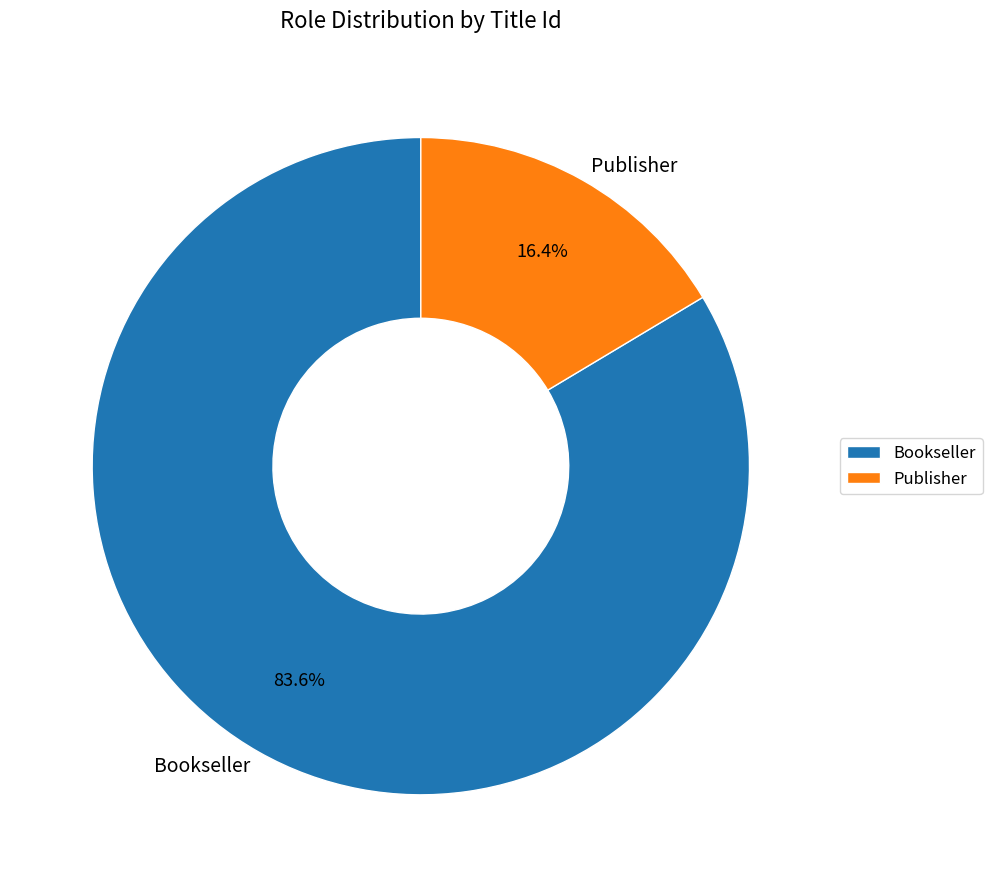

Rank the categories by value from lowest to highest.

Publisher, Bookseller